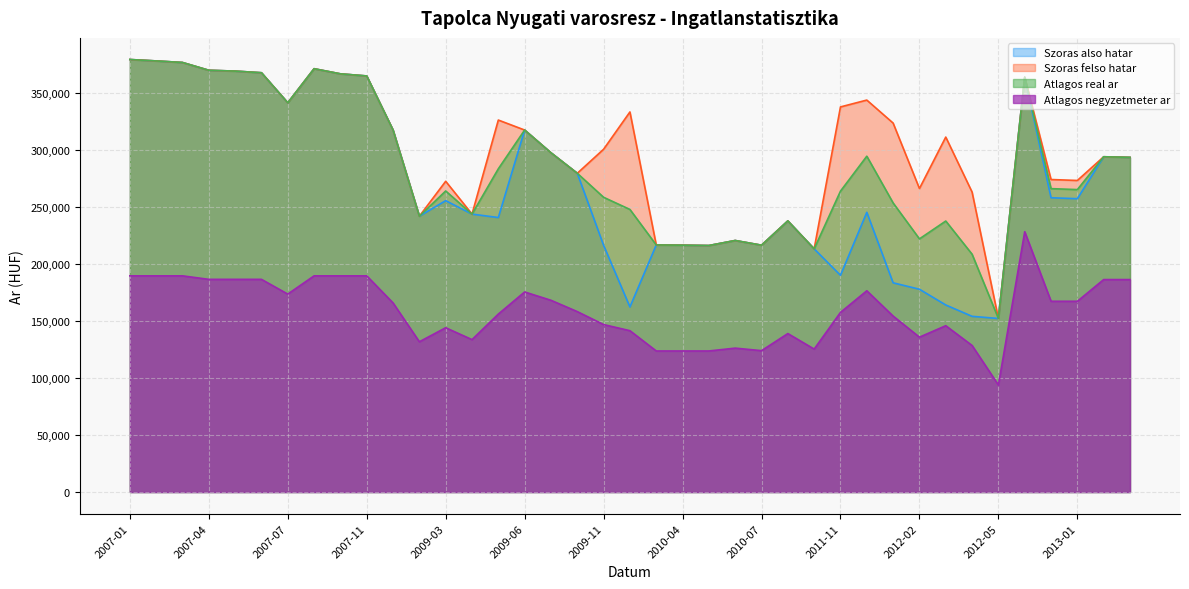

Where is the first local maximum for Atlagos real ar?

2007-08